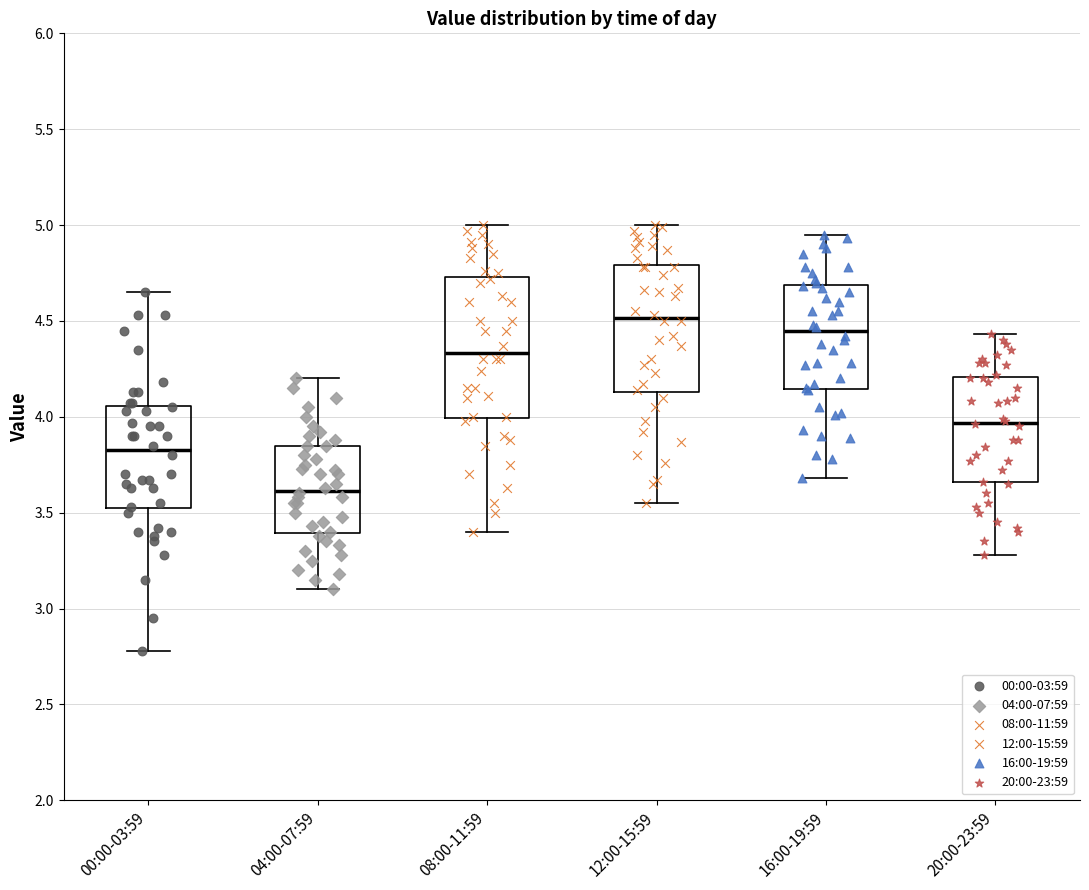

Where does the median line of the box for 04:00-07:59 sit on the y-axis? The values are not printed on the chart, so give them approximately, as read against the axis.

3.60